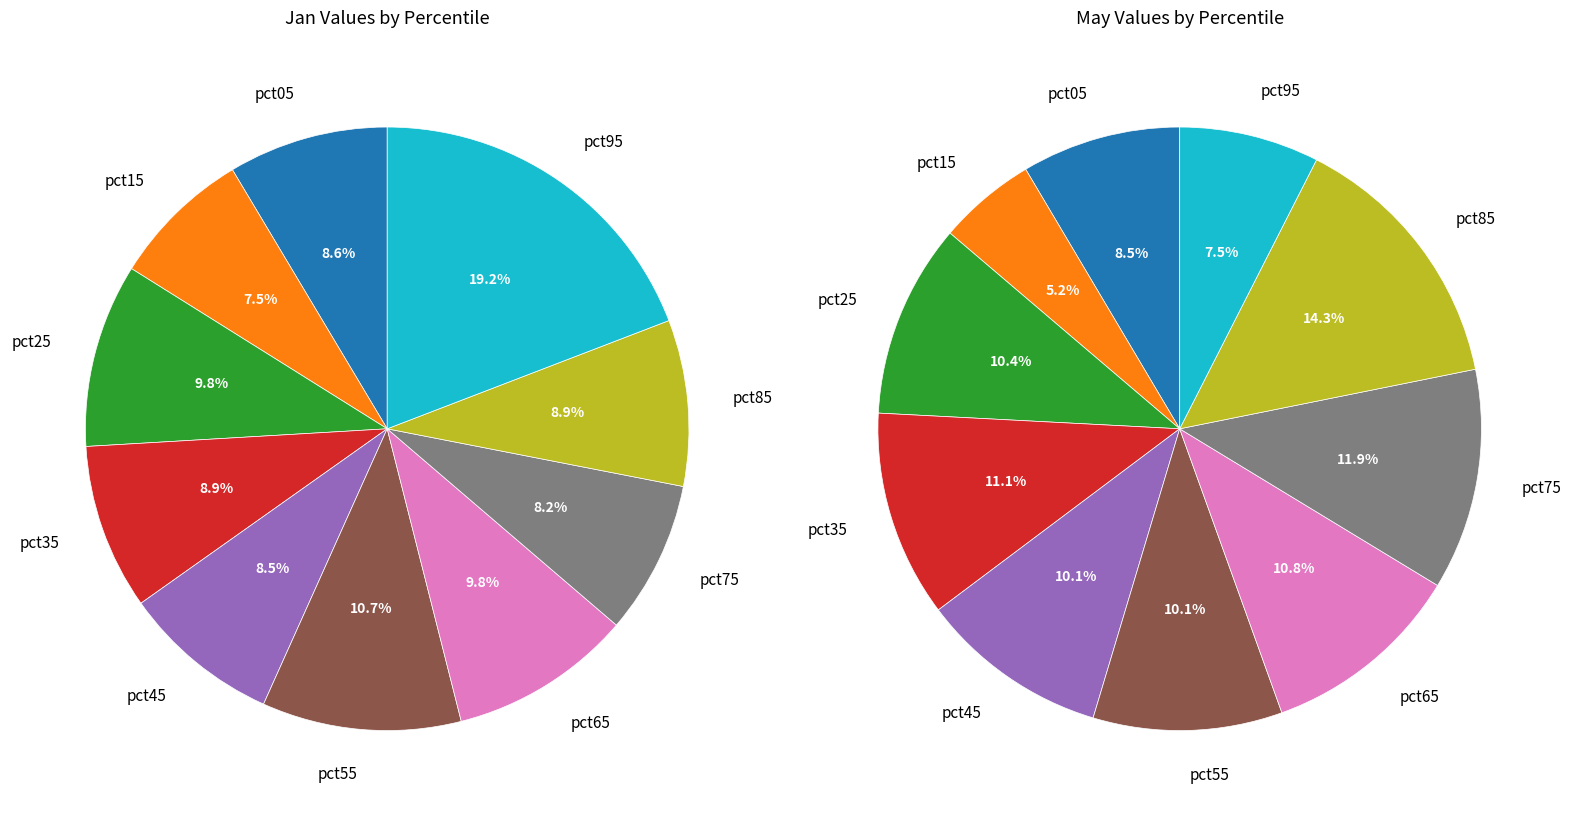

To the nearest percent, what is the difference between the largest and smallest slice percentages?

12%